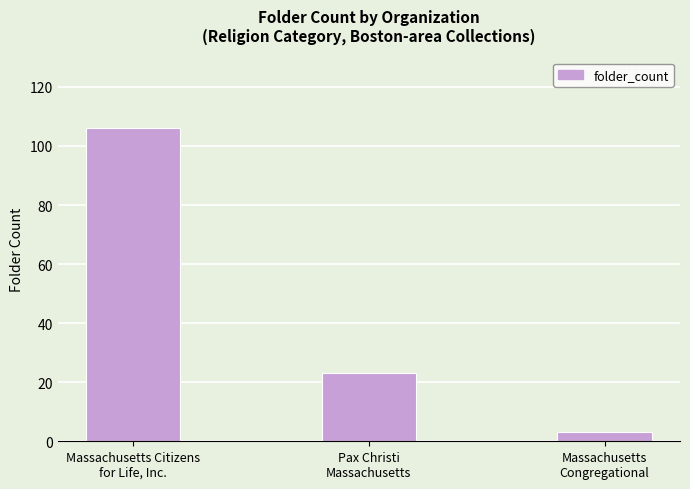

Does the chart contain any negative values?

No